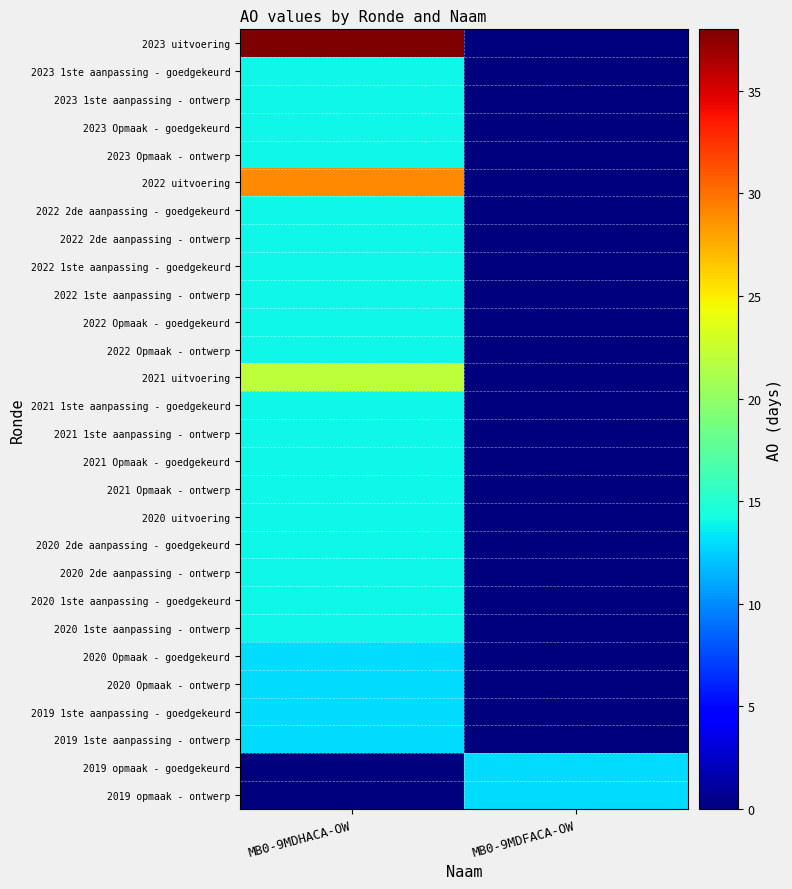

Reading left to right, what are all the values shown in this chart?

2023 uitvoering: MB0-9MDHACA-OW=38	MB0-9MDFACA-OW=0
2023 1ste aanpassing - goedgekeurd: MB0-9MDHACA-OW=14	MB0-9MDFACA-OW=0
2023 1ste aanpassing - ontwerp: MB0-9MDHACA-OW=14	MB0-9MDFACA-OW=0
2023 Opmaak - goedgekeurd: MB0-9MDHACA-OW=14	MB0-9MDFACA-OW=0
2023 Opmaak - ontwerp: MB0-9MDHACA-OW=14	MB0-9MDFACA-OW=0
2022 uitvoering: MB0-9MDHACA-OW=29	MB0-9MDFACA-OW=0
2022 2de aanpassing - goedgekeurd: MB0-9MDHACA-OW=14	MB0-9MDFACA-OW=0
2022 2de aanpassing - ontwerp: MB0-9MDHACA-OW=14	MB0-9MDFACA-OW=0
2022 1ste aanpassing - goedgekeurd: MB0-9MDHACA-OW=14	MB0-9MDFACA-OW=0
2022 1ste aanpassing - ontwerp: MB0-9MDHACA-OW=14	MB0-9MDFACA-OW=0
2022 Opmaak - goedgekeurd: MB0-9MDHACA-OW=14	MB0-9MDFACA-OW=0
2022 Opmaak - ontwerp: MB0-9MDHACA-OW=14	MB0-9MDFACA-OW=0
2021 uitvoering: MB0-9MDHACA-OW=22	MB0-9MDFACA-OW=0
2021 1ste aanpassing - goedgekeurd: MB0-9MDHACA-OW=14	MB0-9MDFACA-OW=0
2021 1ste aanpassing - ontwerp: MB0-9MDHACA-OW=14	MB0-9MDFACA-OW=0
2021 Opmaak - goedgekeurd: MB0-9MDHACA-OW=14	MB0-9MDFACA-OW=0
2021 Opmaak - ontwerp: MB0-9MDHACA-OW=14	MB0-9MDFACA-OW=0
2020 uitvoering: MB0-9MDHACA-OW=14	MB0-9MDFACA-OW=0
2020 2de aanpassing - goedgekeurd: MB0-9MDHACA-OW=14	MB0-9MDFACA-OW=0
2020 2de aanpassing - ontwerp: MB0-9MDHACA-OW=14	MB0-9MDFACA-OW=0
2020 1ste aanpassing - goedgekeurd: MB0-9MDHACA-OW=14	MB0-9MDFACA-OW=0
2020 1ste aanpassing - ontwerp: MB0-9MDHACA-OW=14	MB0-9MDFACA-OW=0
2020 Opmaak - goedgekeurd: MB0-9MDHACA-OW=13	MB0-9MDFACA-OW=0
2020 Opmaak - ontwerp: MB0-9MDHACA-OW=13	MB0-9MDFACA-OW=0
2019 1ste aanpassing - goedgekeurd: MB0-9MDHACA-OW=13	MB0-9MDFACA-OW=0
2019 1ste aanpassing - ontwerp: MB0-9MDHACA-OW=13	MB0-9MDFACA-OW=0
2019 opmaak - goedgekeurd: MB0-9MDHACA-OW=0	MB0-9MDFACA-OW=13
2019 opmaak - ontwerp: MB0-9MDHACA-OW=0	MB0-9MDFACA-OW=13